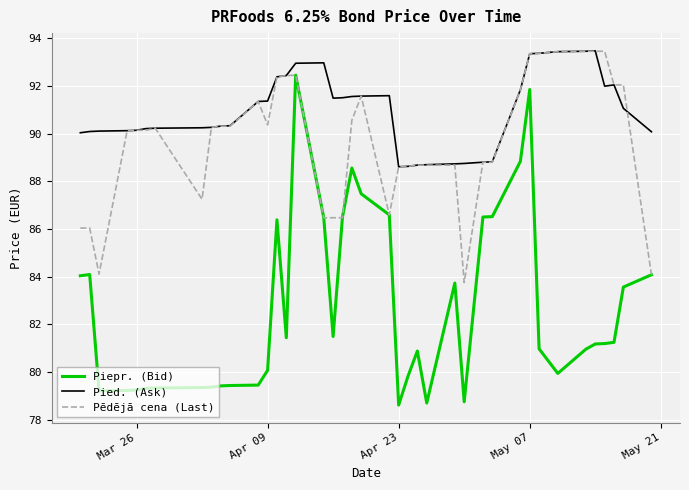

What is the greatest value displayed?

93.5